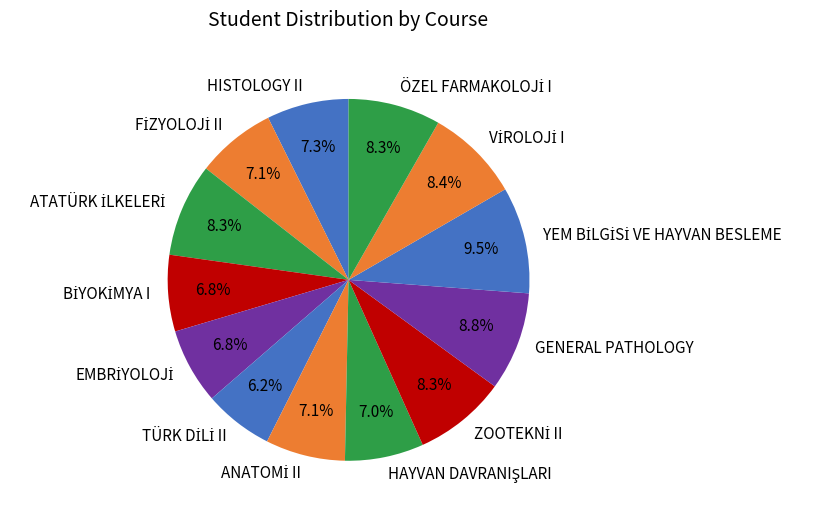

Is there a majority slice in this chart?

No